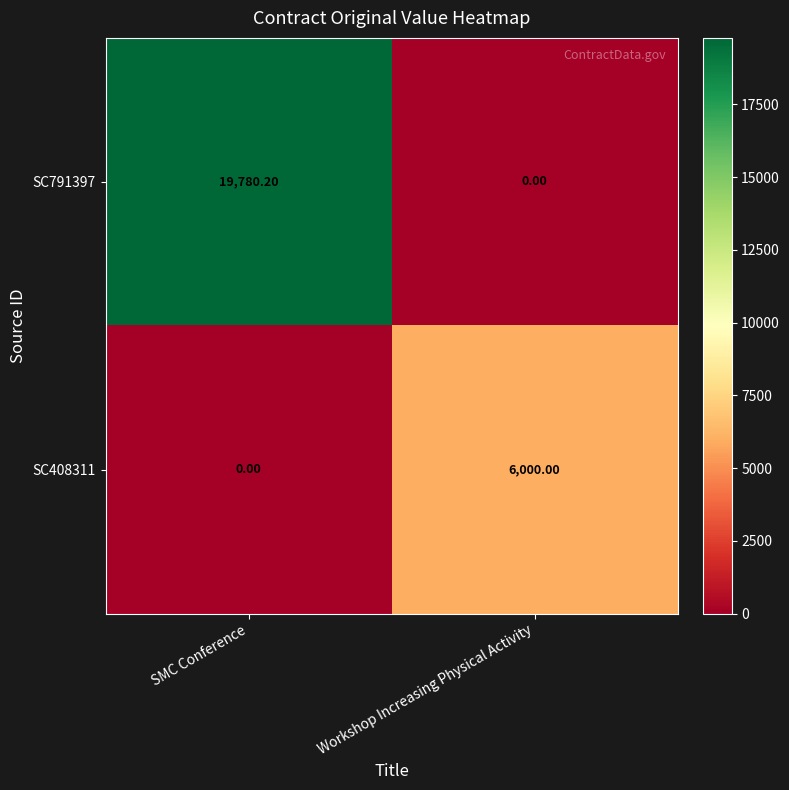

What is the average value of the SC408311 series?

3000.0